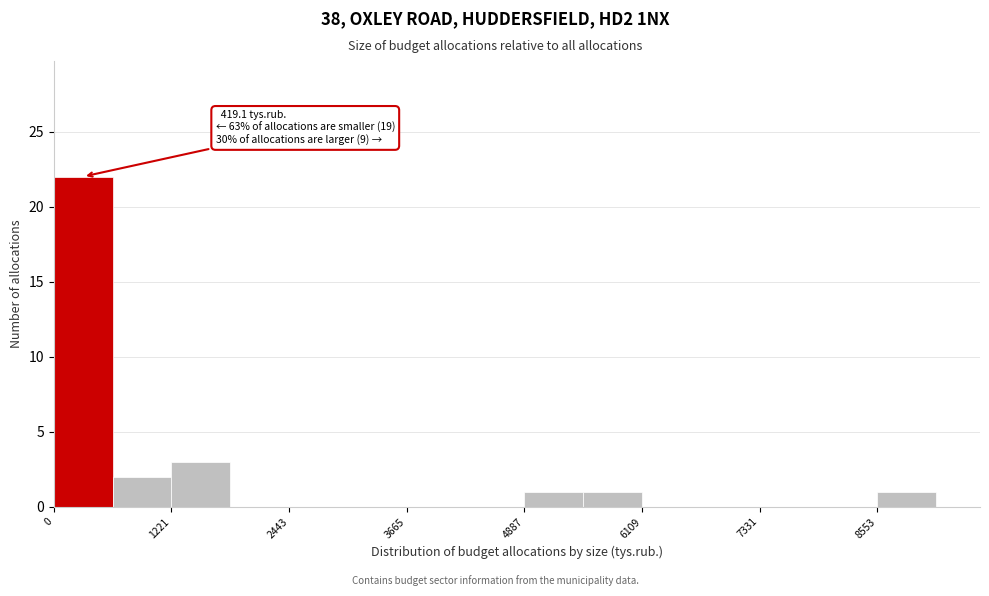

Read against the x-axis, roughly where is the centre of the tallest bar?

400